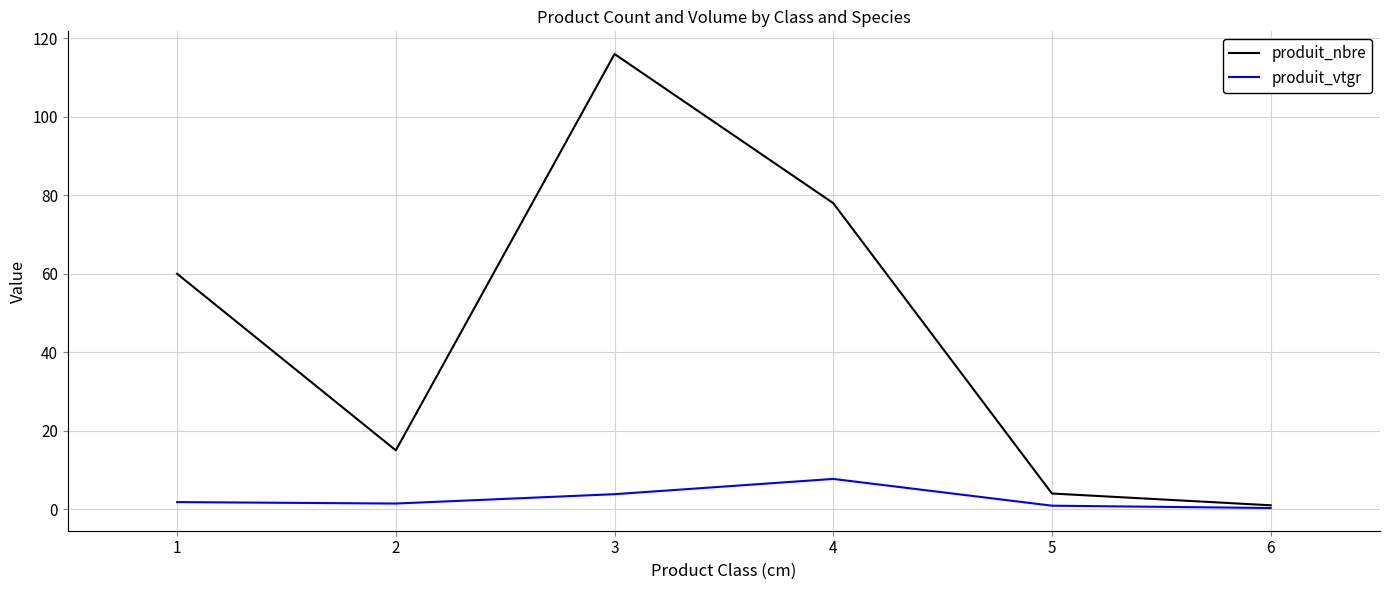

Is it true that produit_vtgr equals 1.8 at 1?

True